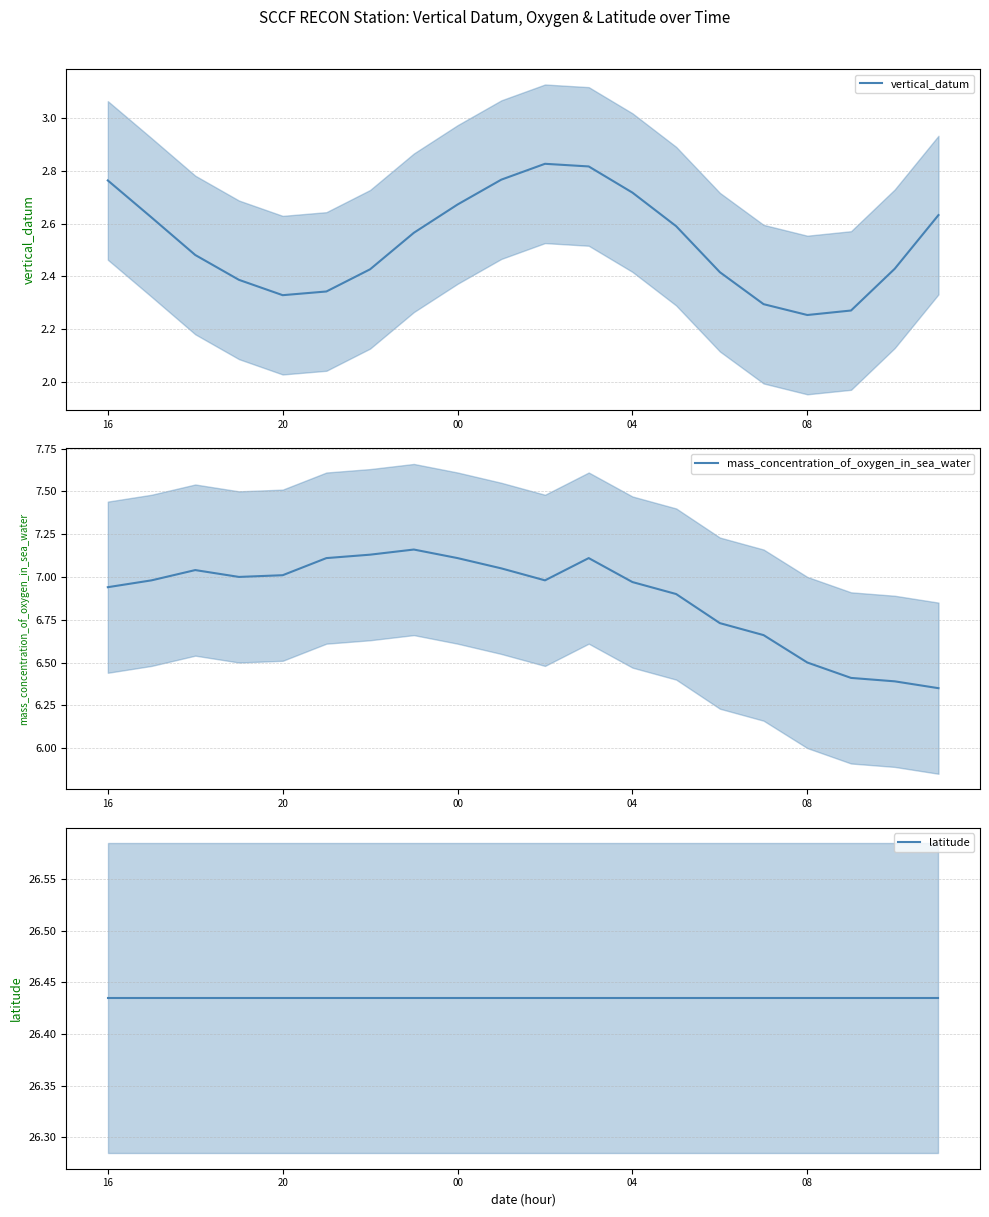

Rank the series by their average value, from highest to lowest.

latitude, mass_concentration_of_oxygen_in_sea_water, vertical_datum